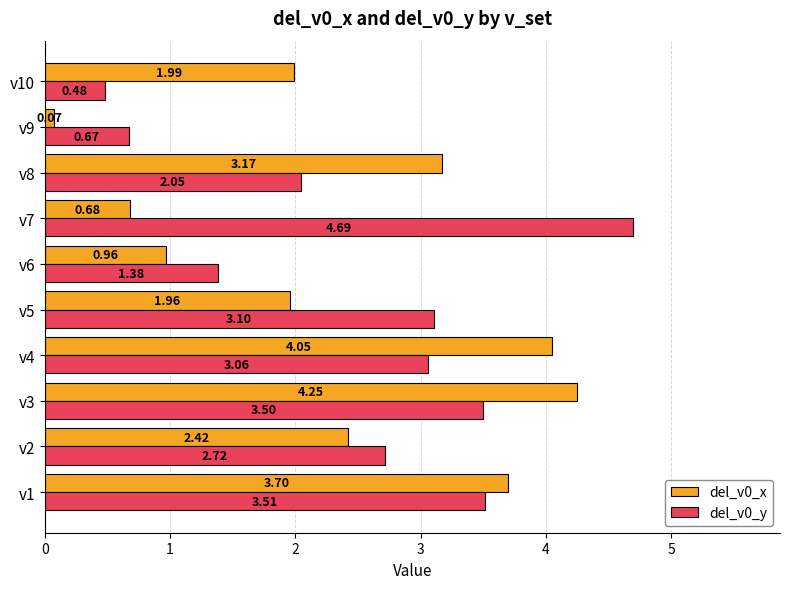

At which category is the sum across all series the highest?

v3